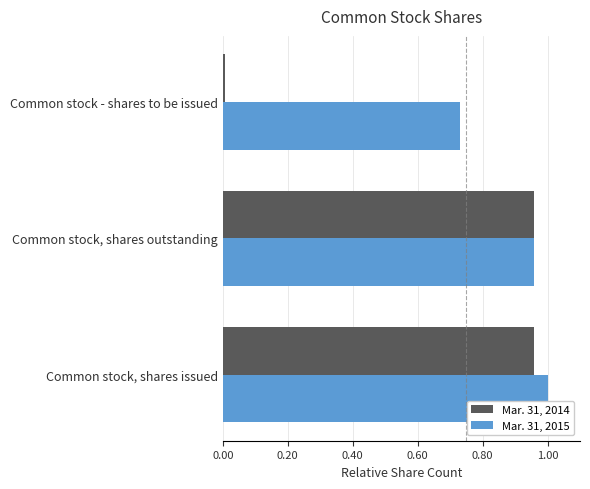

What is the sum of the Mar. 31, 2015 values at Common stock, shares outstanding and Common stock, shares issued?

2.0